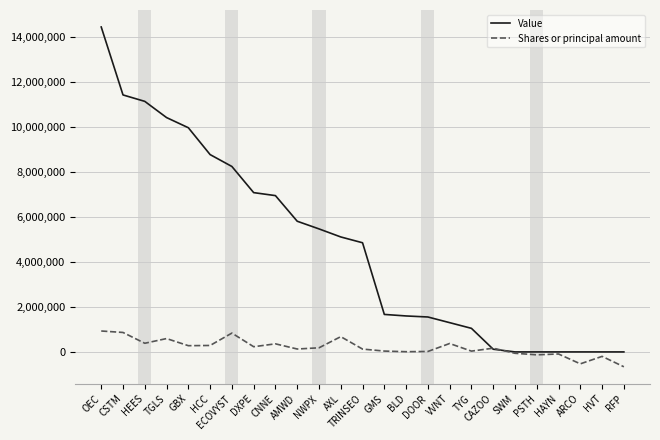

True or false: Value has a value of 0 at HVT.

True